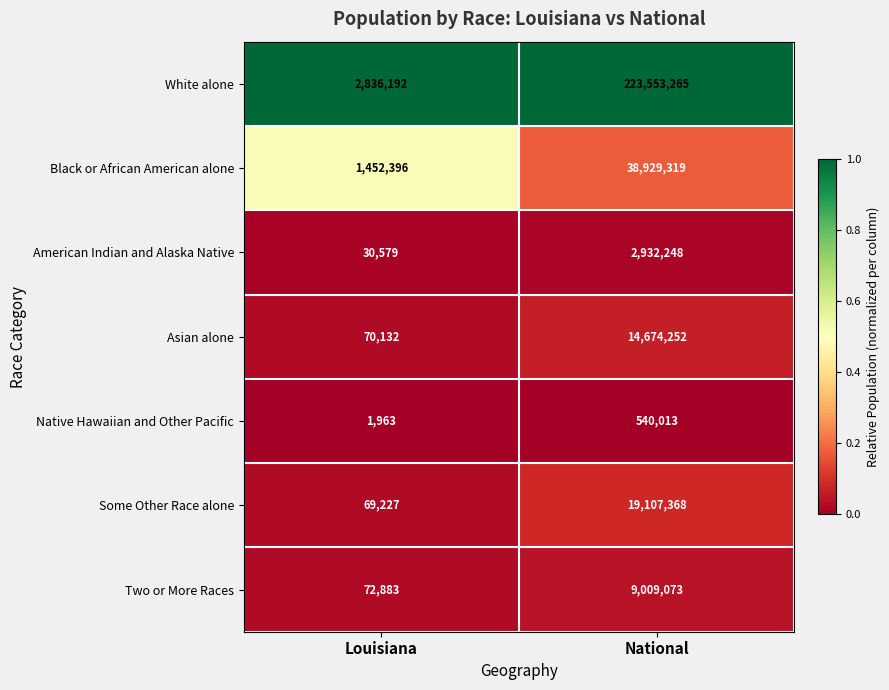

The value of Black or African American alone at National is 38929319. True or false?

True